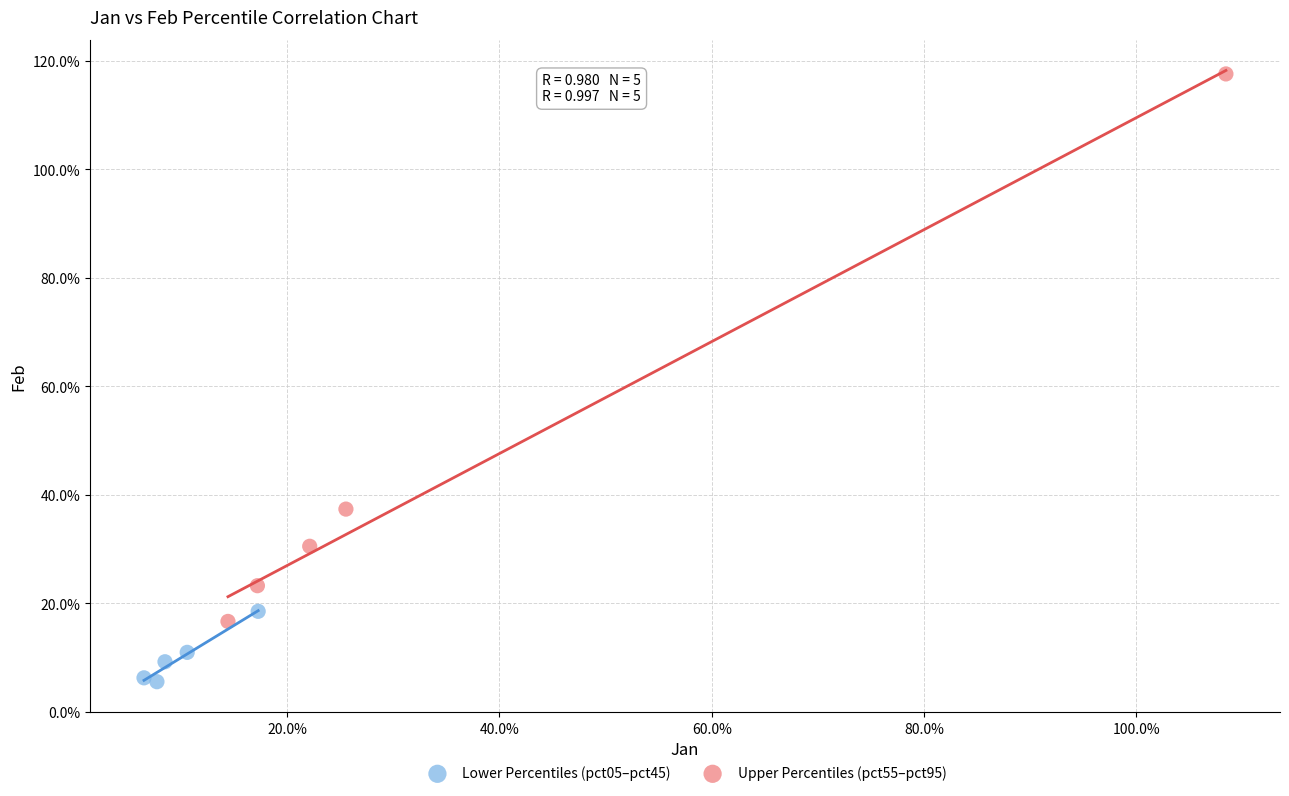

What are all the series names shown in the legend?

Lower Percentiles (pct05–pct45), Upper Percentiles (pct55–pct95)